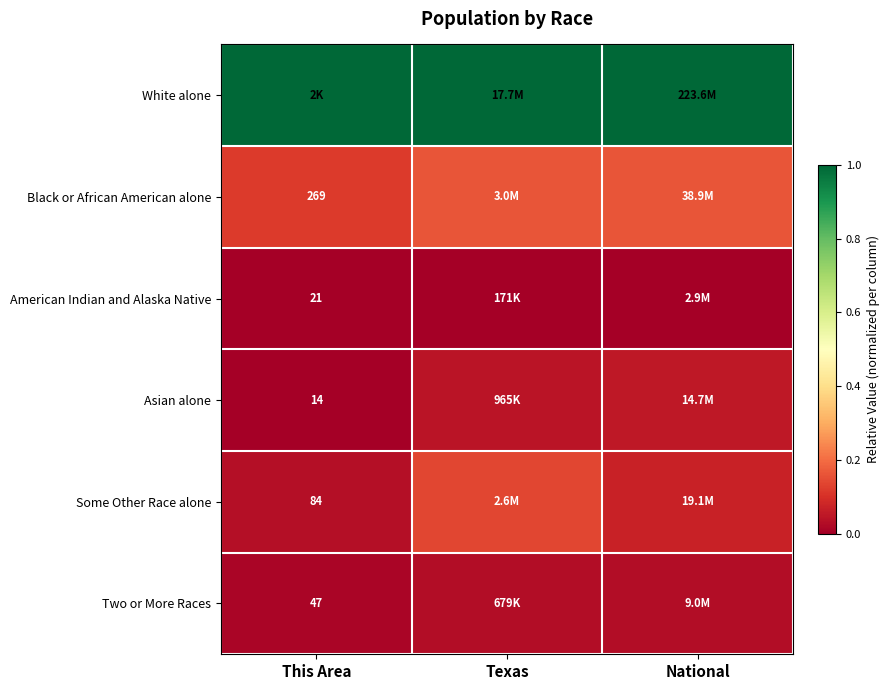

Is the value of Black or African American alone at This Area greater than the value of Two or More Races at This Area?

Yes